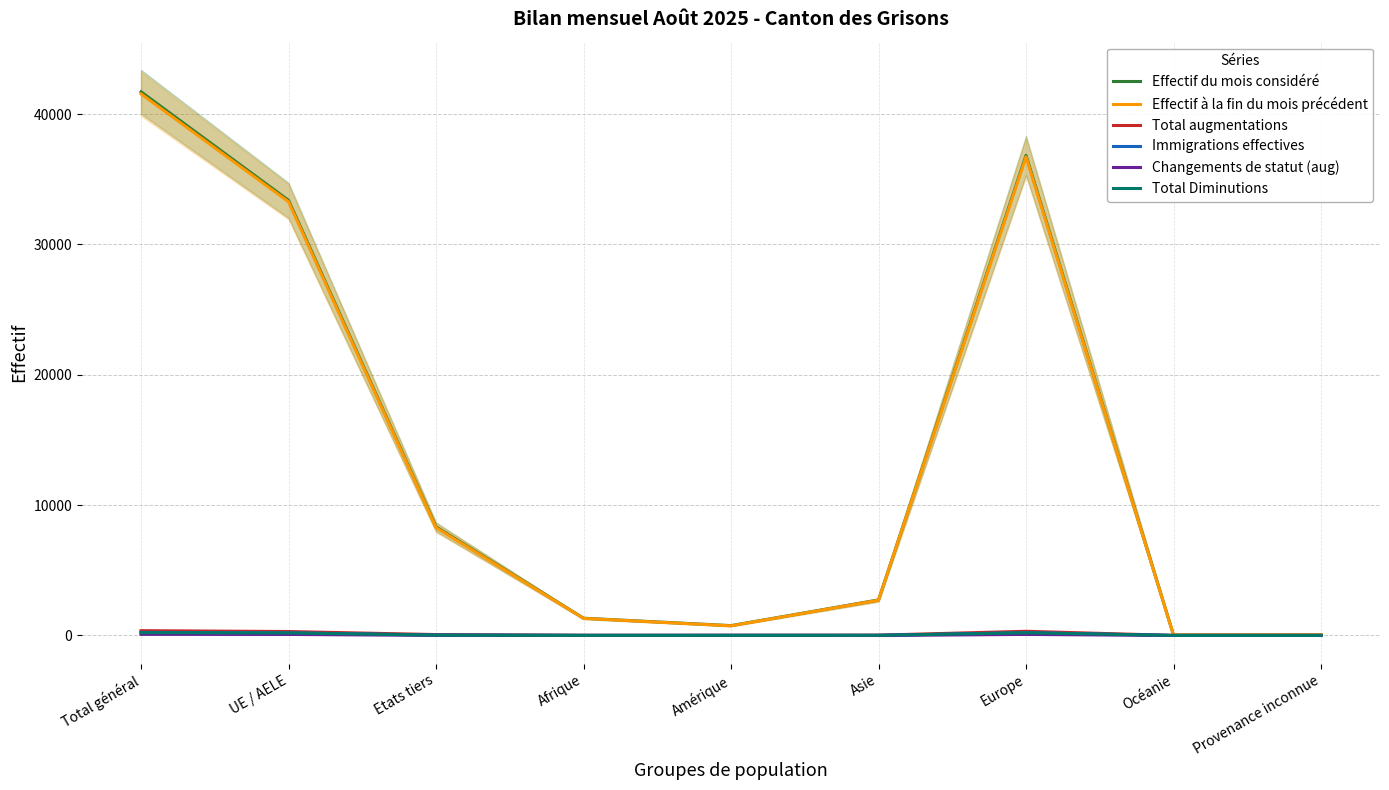

Reading left to right, extract all data points from this chart.

Effectif du mois considéré: Total général=41715	UE / AELE=33387	Etats tiers=8328	Afrique=1322	Amérique=753	Asie=2721	Europe=36839	Océanie=35	Provenance inconnue=45
Effectif à la fin du mois précédent: Total général=41553	UE / AELE=33279	Etats tiers=8274	Afrique=1309	Amérique=738	Asie=2705	Europe=36721	Océanie=35	Provenance inconnue=45
Total augmentations: Total général=366	UE / AELE=300	Etats tiers=66	Afrique=13	Amérique=13	Asie=21	Europe=319	Océanie=0	Provenance inconnue=0
Immigrations effectives: Total général=233	UE / AELE=202	Etats tiers=31	Afrique=5	Amérique=8	Asie=5	Europe=215	Océanie=0	Provenance inconnue=0
Changements de statut (aug): Total général=85	UE / AELE=76	Etats tiers=9	Afrique=2	Amérique=4	Asie=1	Europe=78	Océanie=0	Provenance inconnue=0
Total Diminutions: Total général=211	UE / AELE=190	Etats tiers=21	Afrique=0	Amérique=1	Asie=9	Europe=201	Océanie=0	Provenance inconnue=0